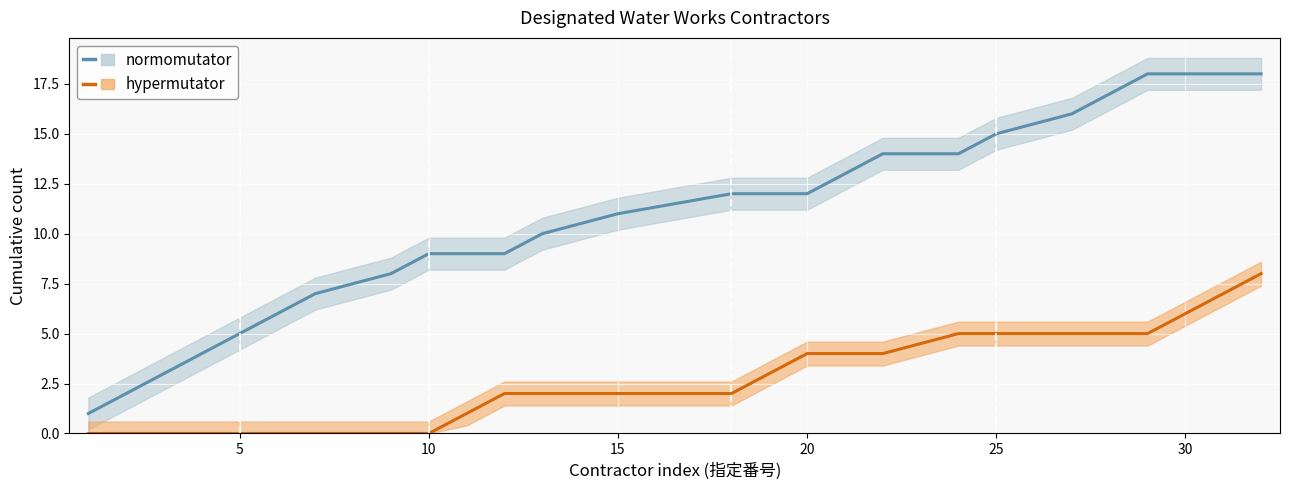

Which series has the largest total across all categories?

normomutator